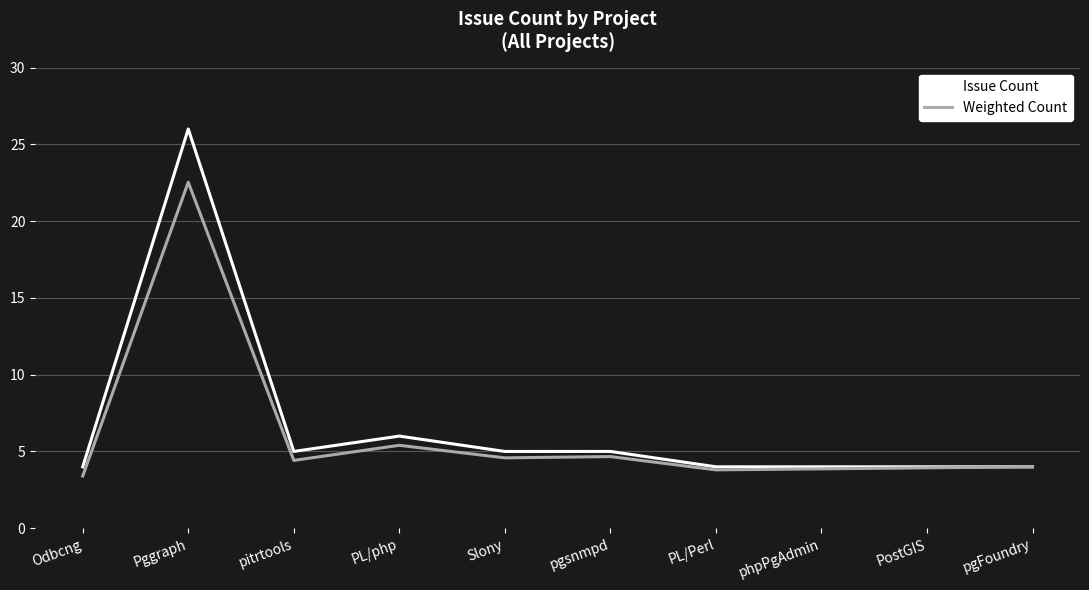

True or false: Issue Count has more than 0 interior local peaks.

True